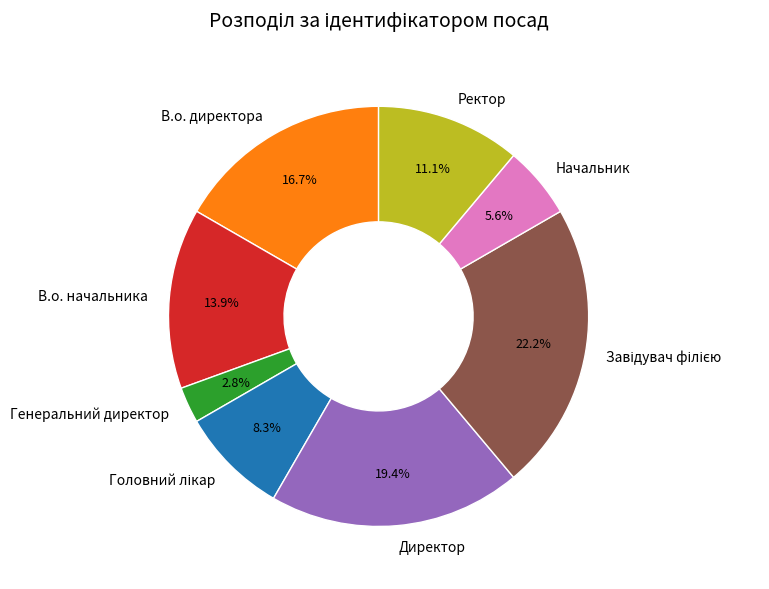

Is it true that В.о. директора is 26% of the pie?

False